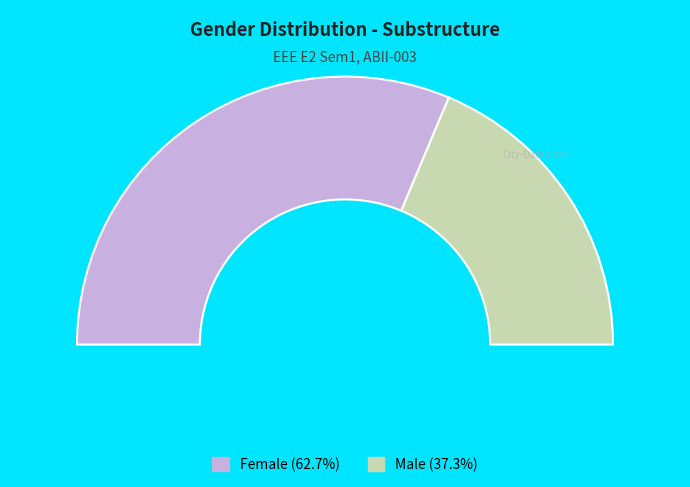

Is it true that Female is 63% of the pie?

True